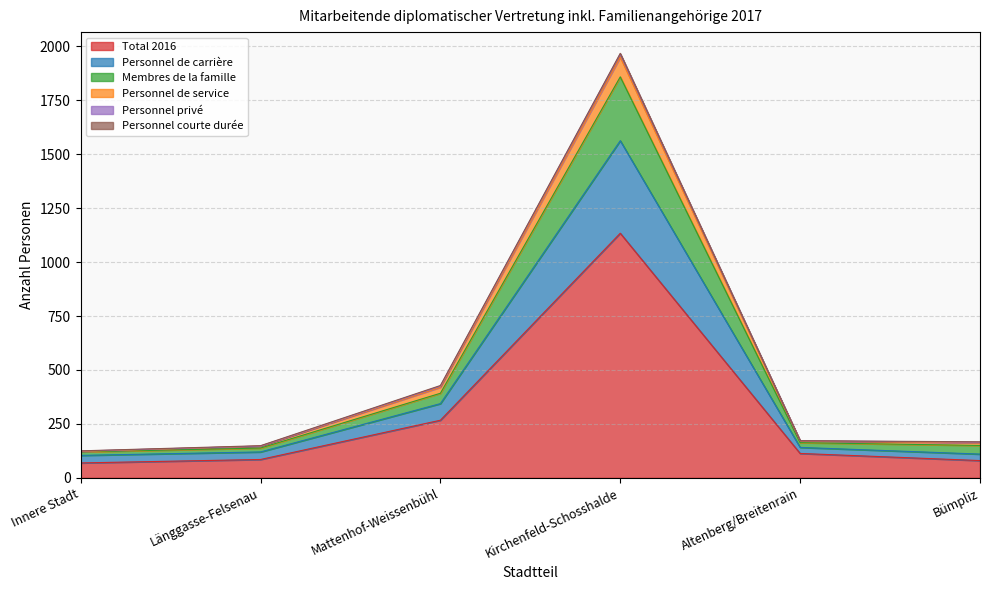

At which category is the sum across all series the highest?

Kirchenfeld-Schosshalde